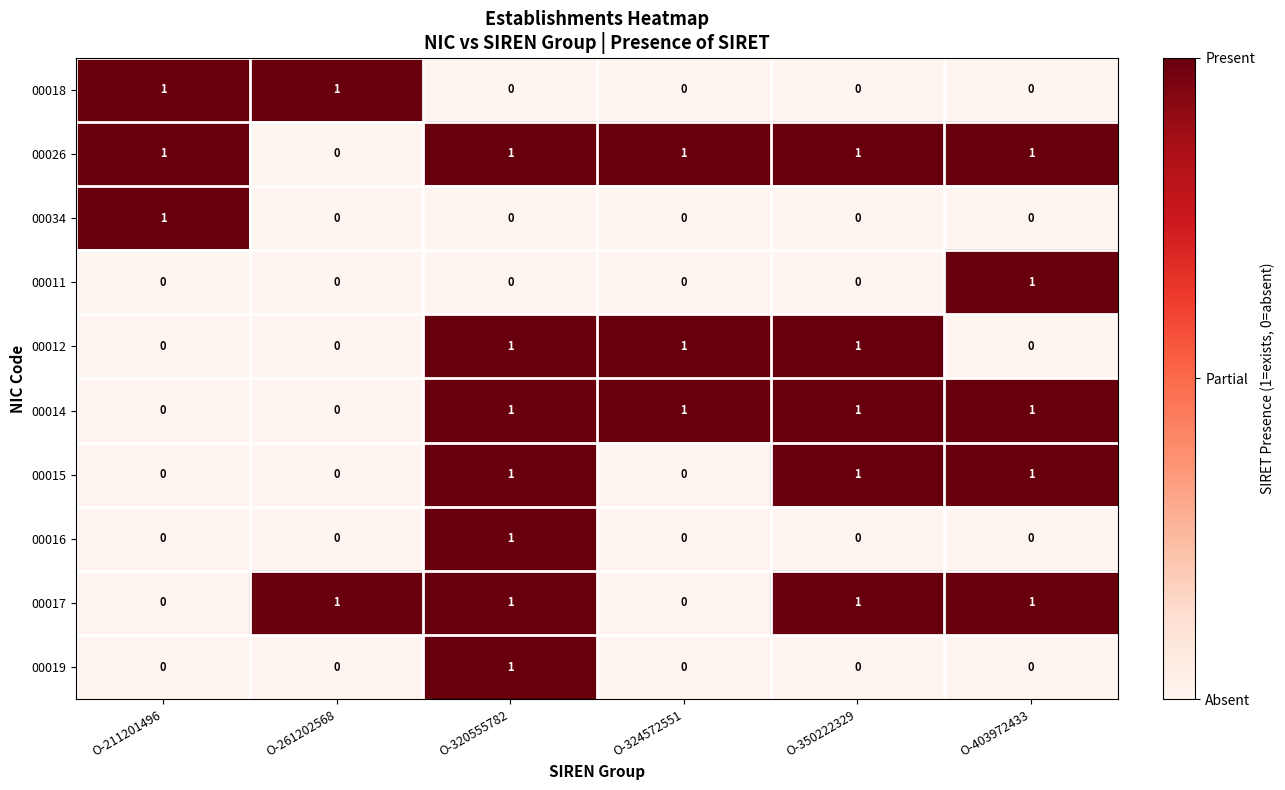

The value of 00012 at O-403972433 is 0. True or false?

True